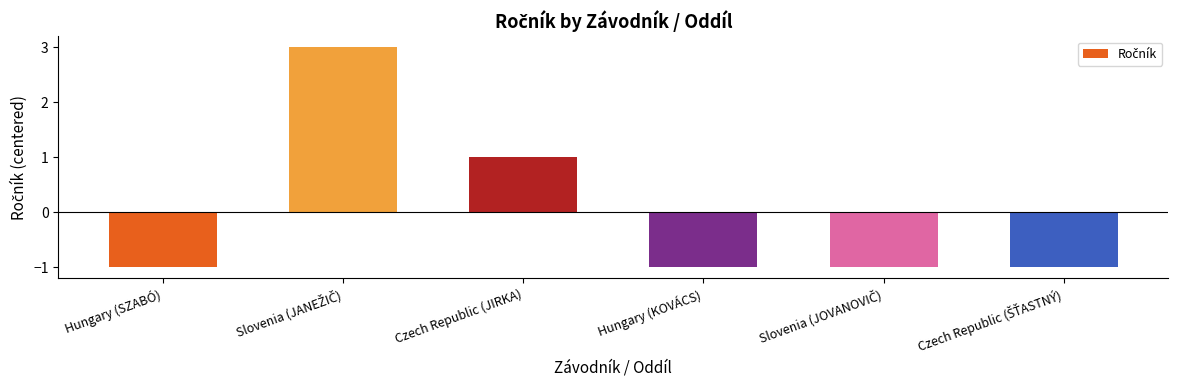

How many values are below zero?

4